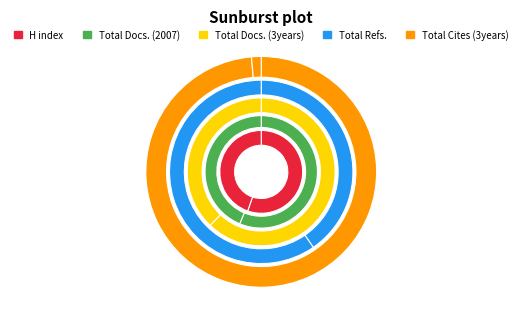

To the nearest percent, what is the difference between the largest and smallest slice percentages?

24%